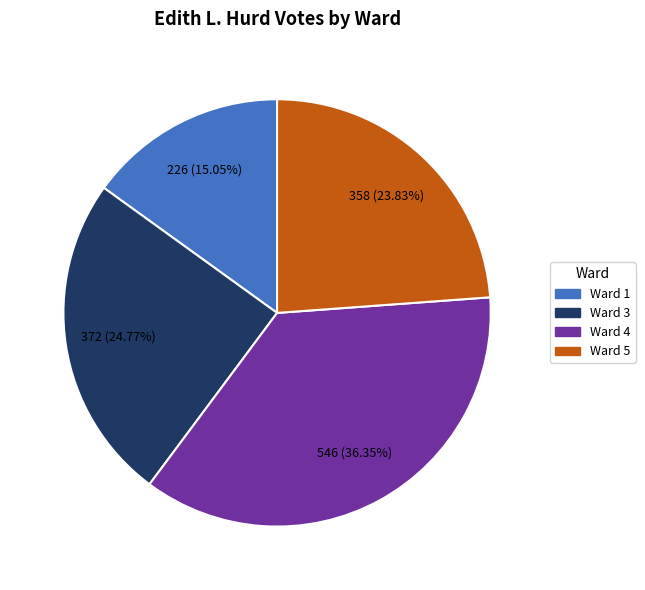

The Ward 4 slice represents 29% of the pie. True or false?

False